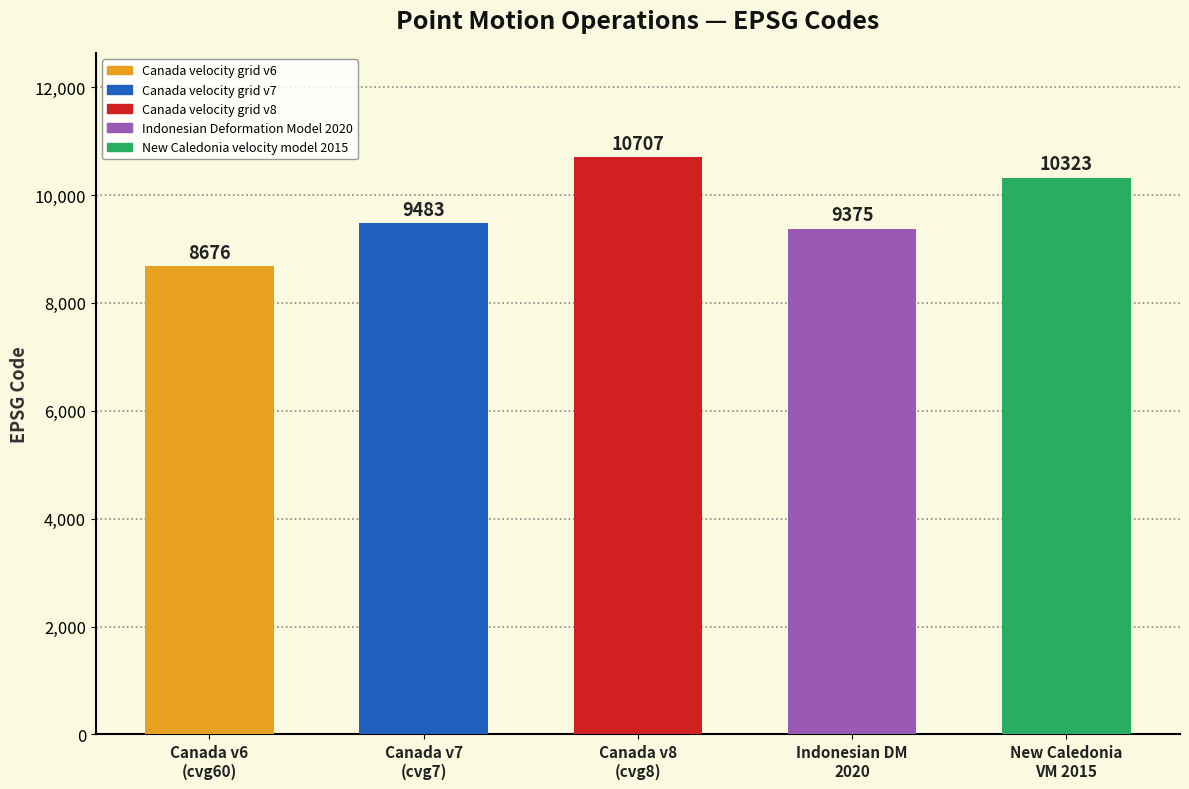

The value at Canada v6
(cvg60) is 8676. True or false?

True